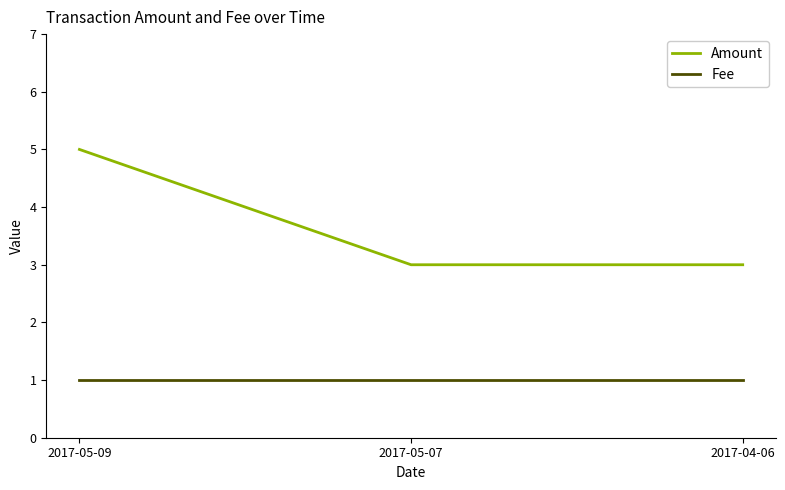

Rank the series at 2017-04-06 from lowest to highest value.

Fee, Amount